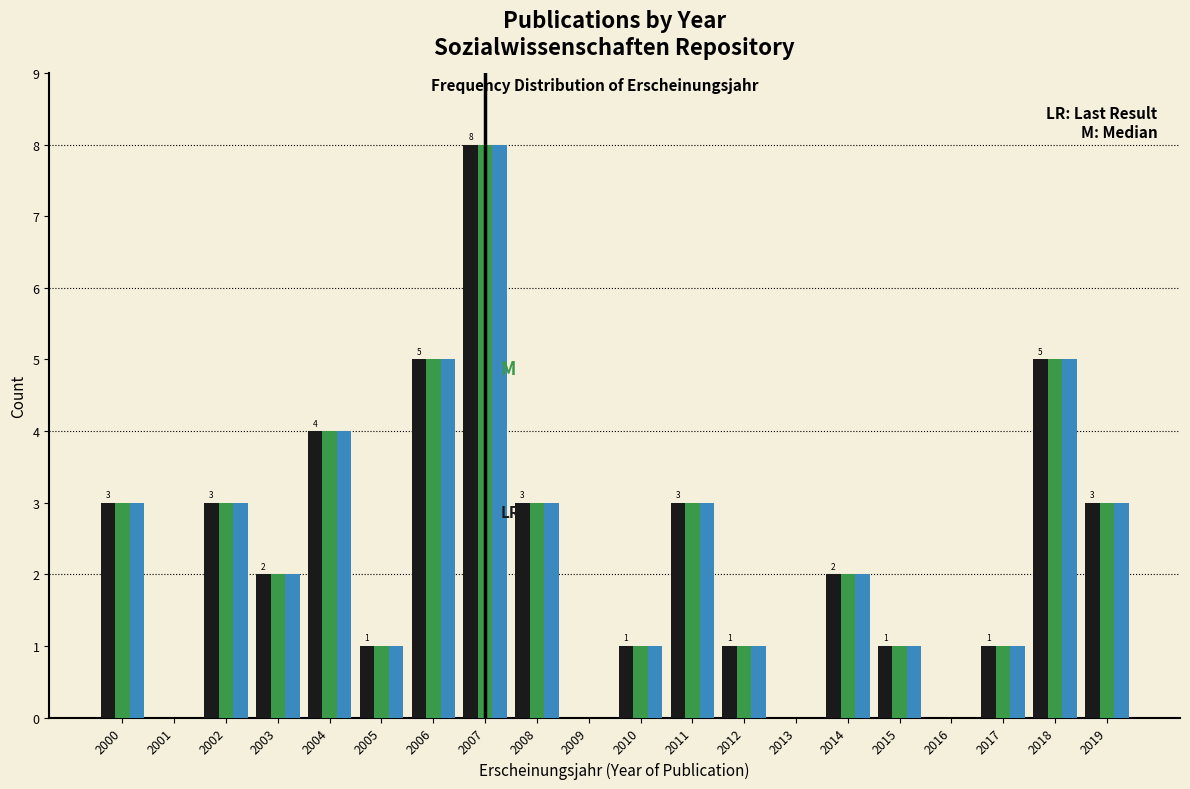

Which label corresponds to the largest value in the chart?

2007